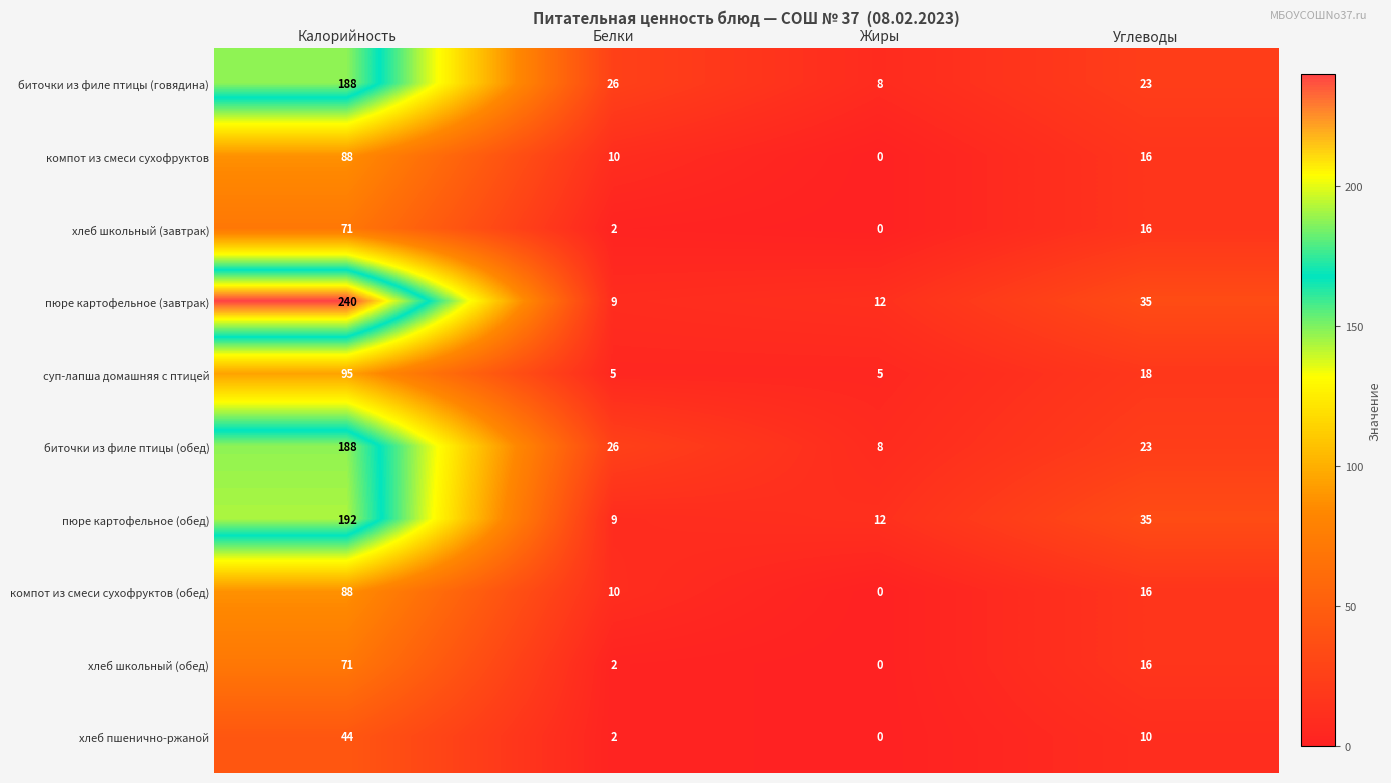

List the labels in order of биточки из филе птицы (говядина) value, smallest first.

Жиры, Углеводы, Белки, Калорийность